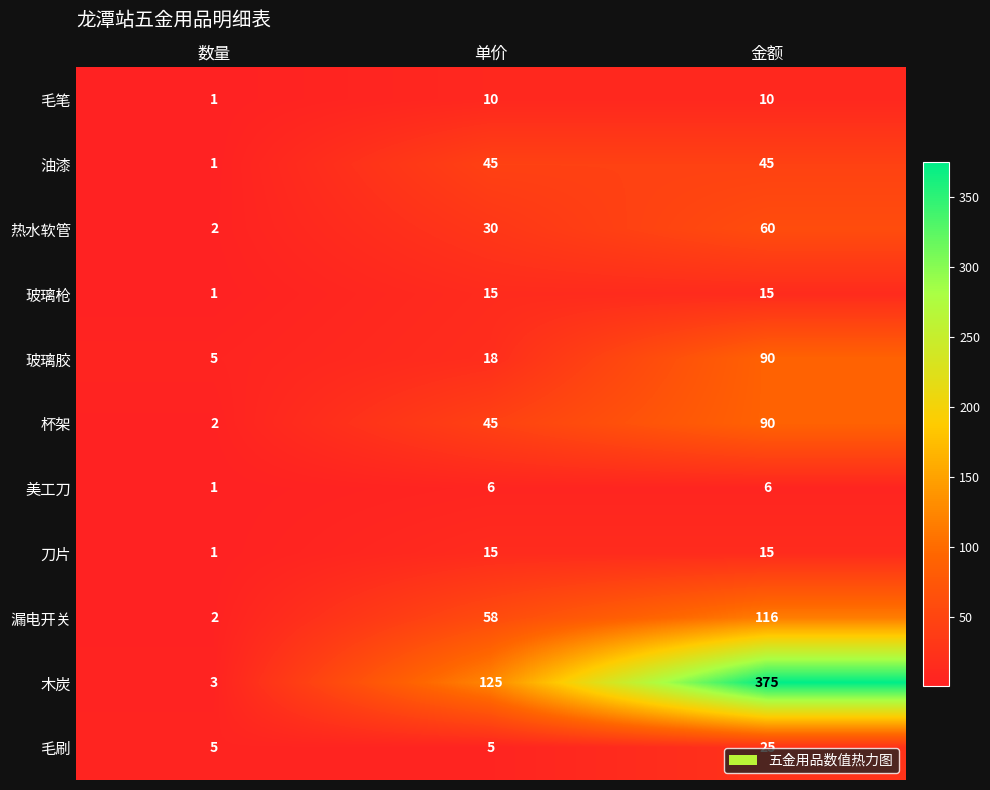

How many 美工刀 values are between 1 and 6?

3